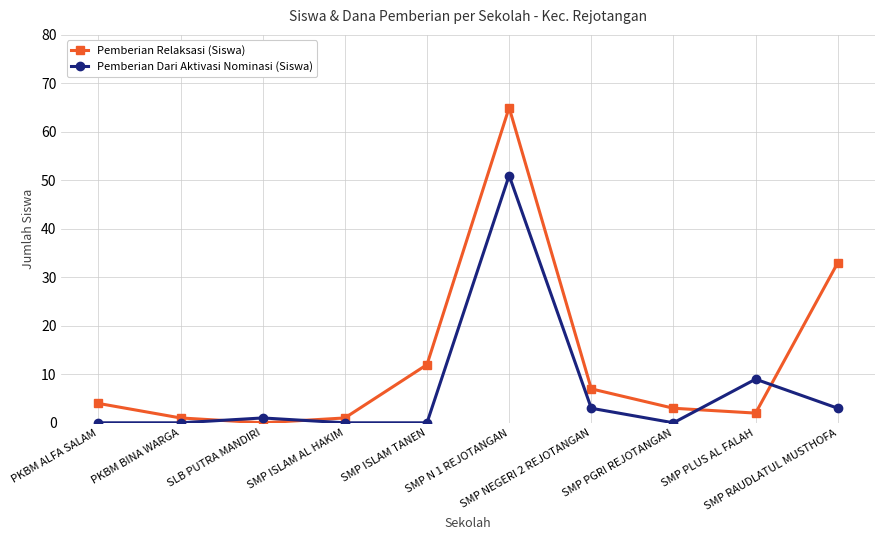

How many times do Pemberian Dari Aktivasi Nominasi (Siswa) and Pemberian Relaksasi (Siswa) cross each other?

4